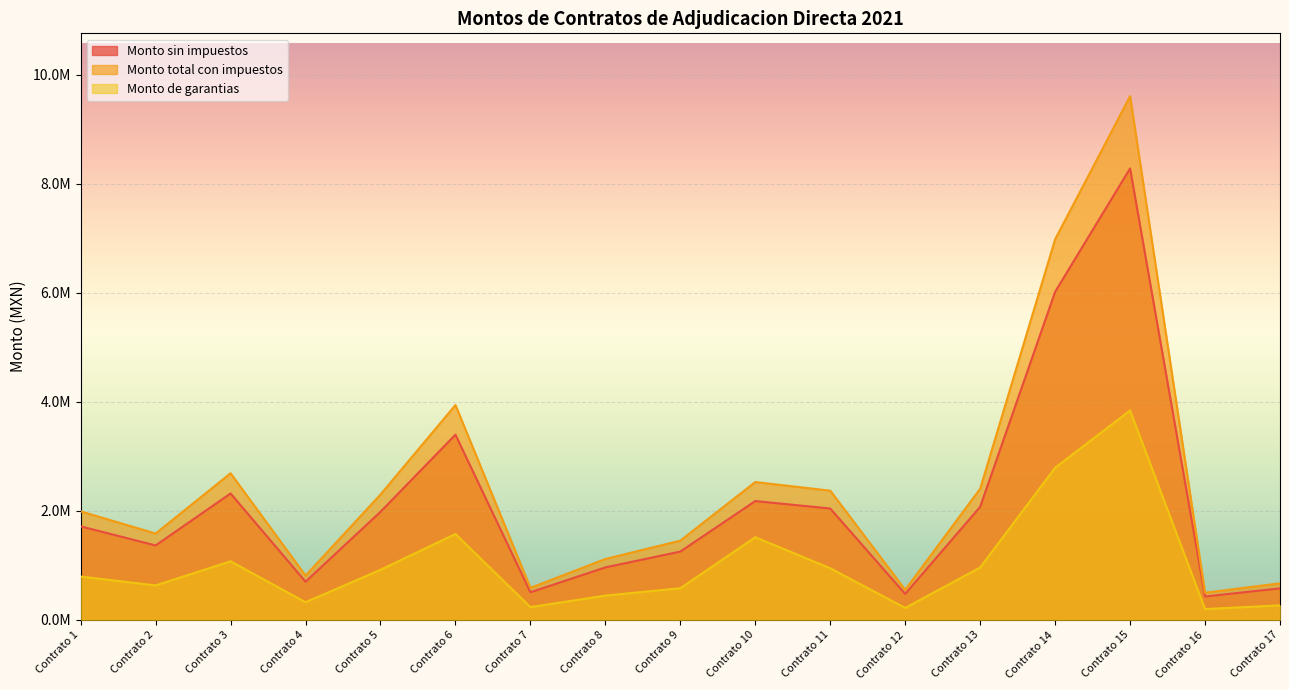

At which label is Monto de garantias closest to 2020459?

Contrato 6